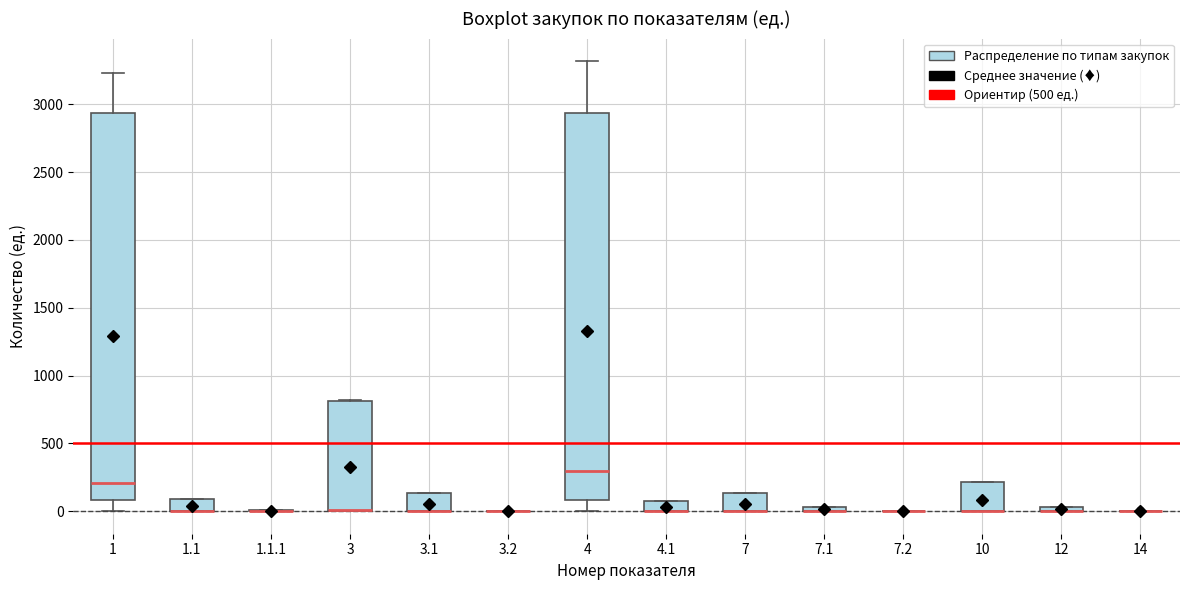

Where is the upper edge of the box for 3.1 on the y-axis? The values are not printed on the chart, so give them approximately, as read against the axis.

150